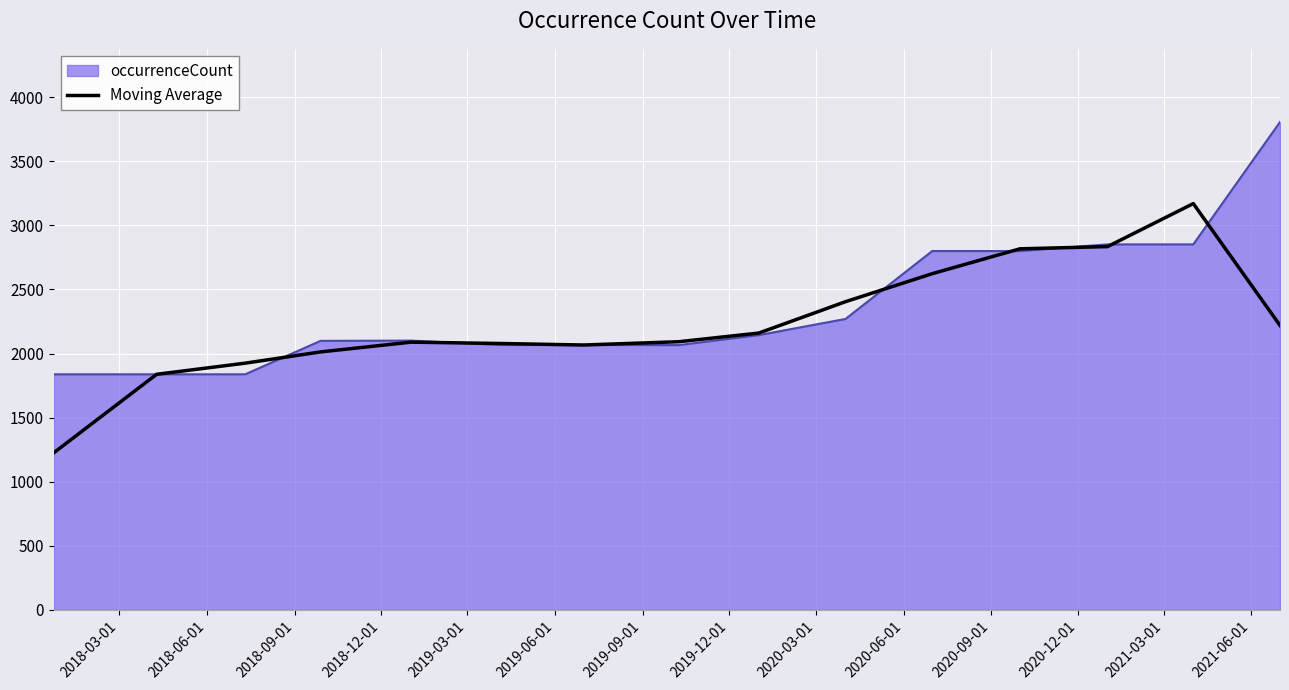

List the series in order of their peak value, highest first.

occurrenceCount, Moving Average